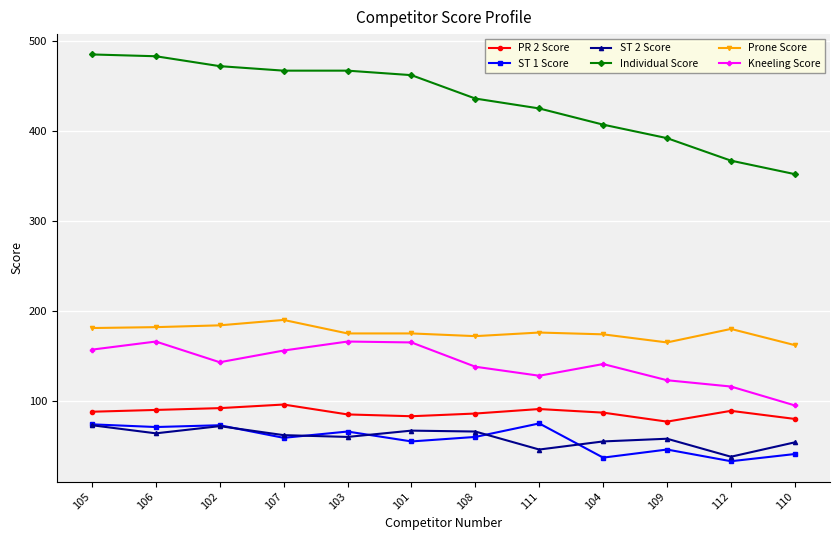

Is this an area chart (filled region under the line)?

No